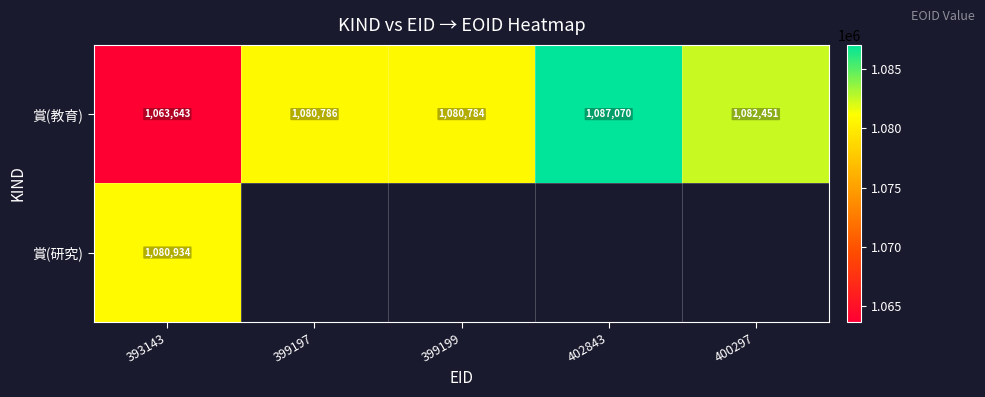

What is the sum of the 賞(教育) values at 399199 and 402843?

2167854